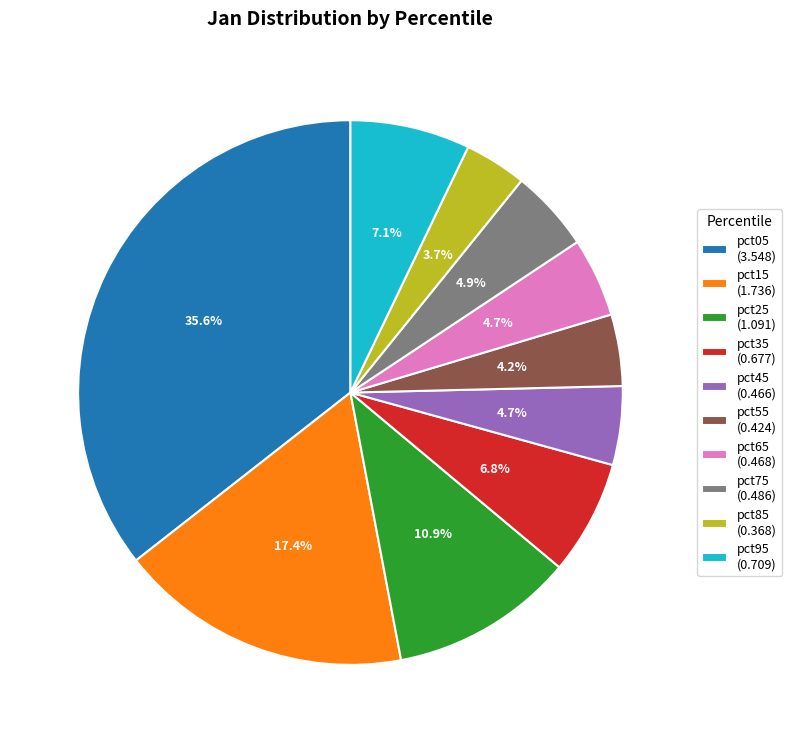

To the nearest percent, what is the difference between the largest and smallest slice percentages?

32%